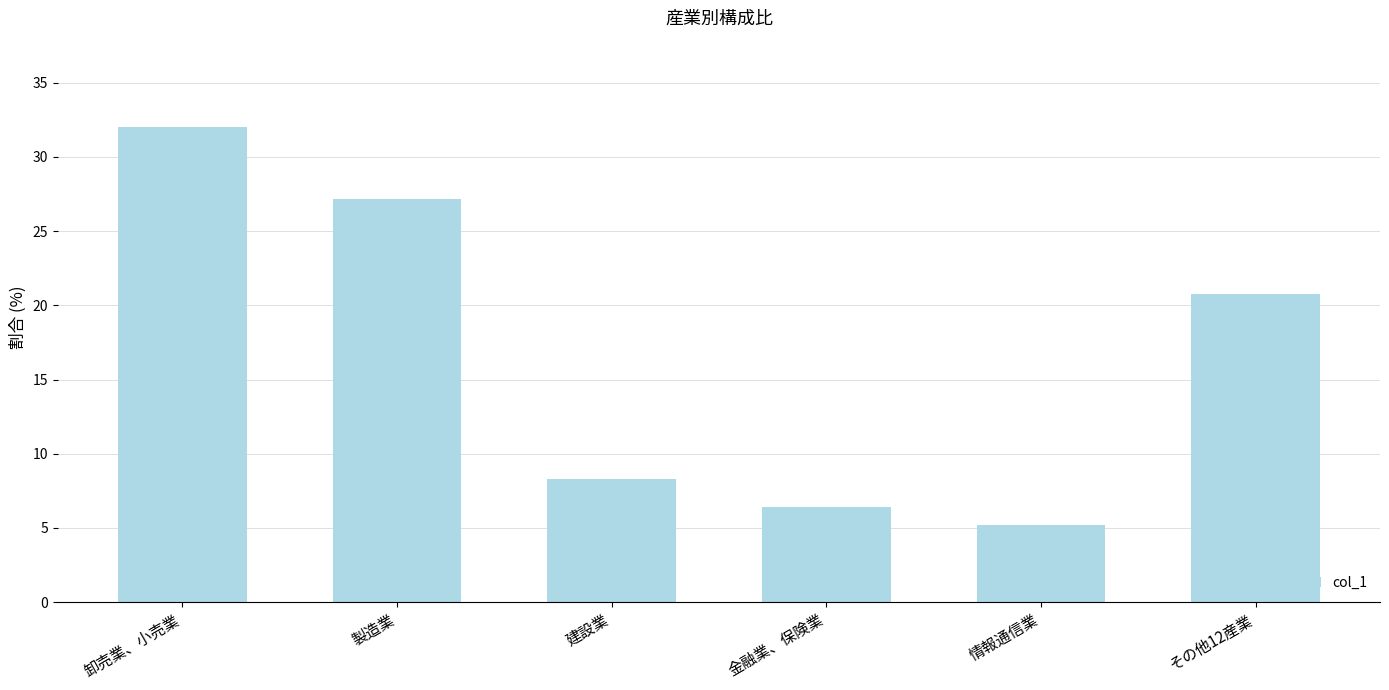

Reading right to left, what are all the values shown in this chart?

20.8	5.2	6.4	8.3	27.2	32.0